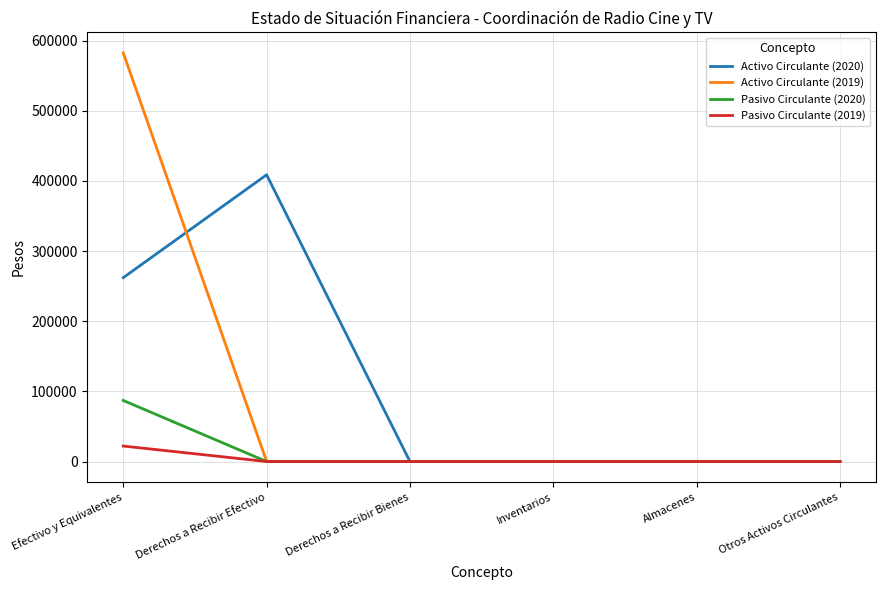

What are all the series names shown in the legend?

Activo Circulante (2020), Activo Circulante (2019), Pasivo Circulante (2020), Pasivo Circulante (2019)